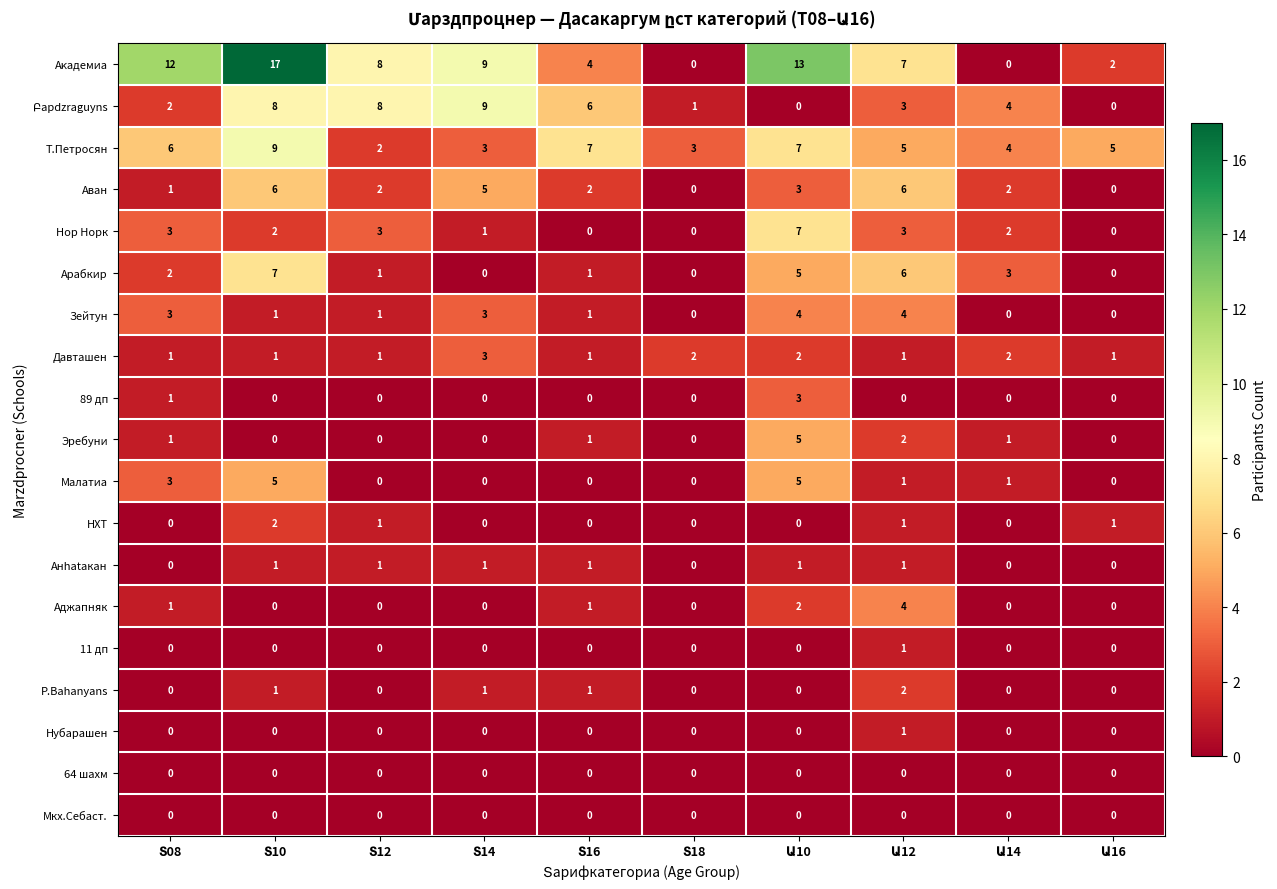

What is the sum of all Ακадемиа values?

72